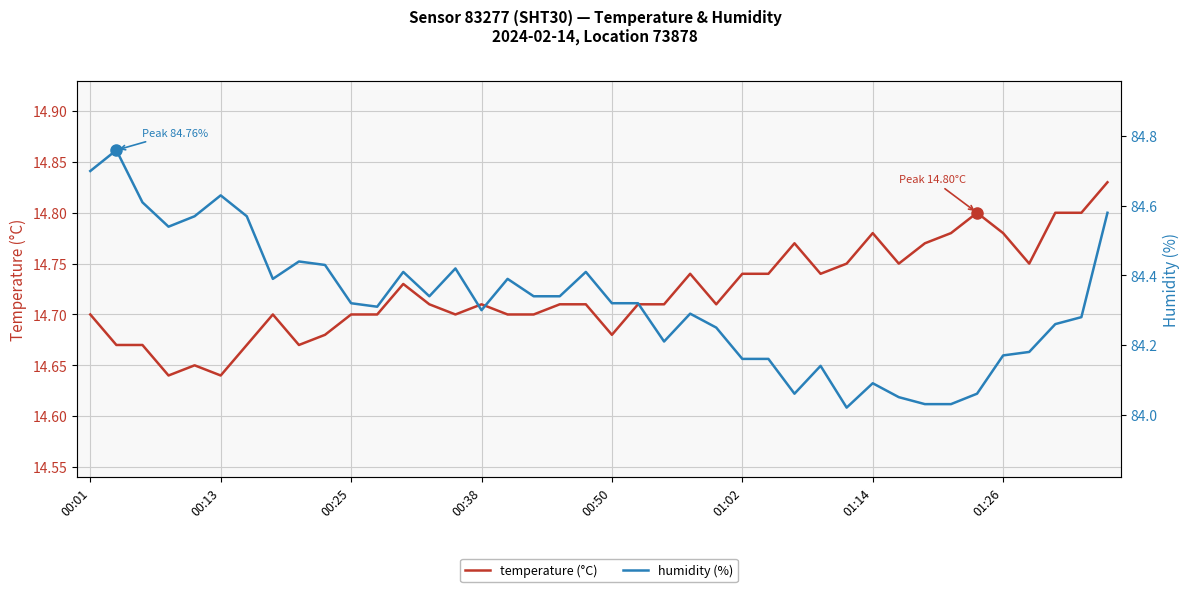

Which series has the largest range (max minus min)?

humidity (%)